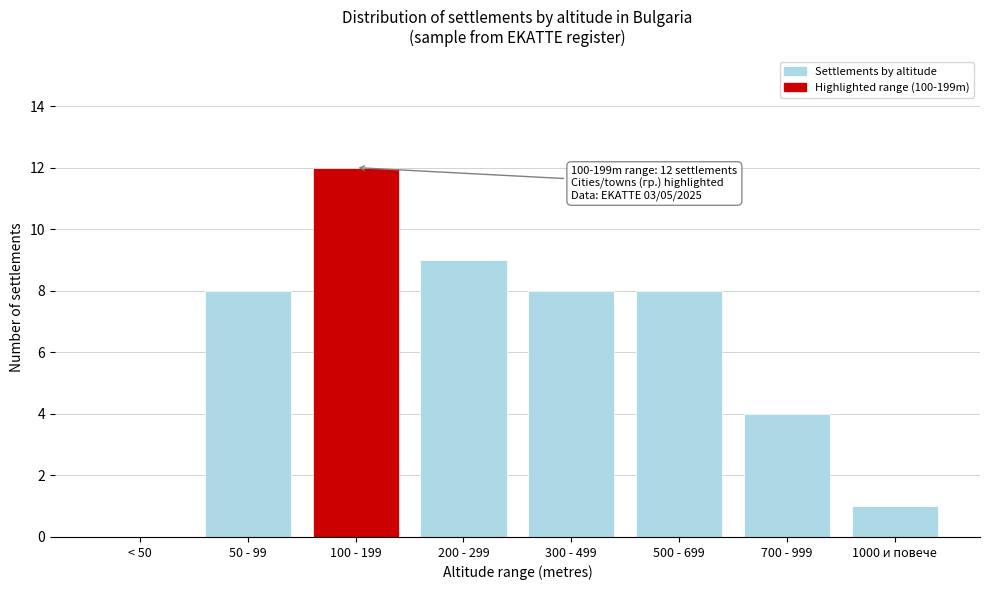

Reading left to right, extract all data points from this chart.

< 50=0	50 - 99=8	100 - 199=12	200 - 299=9	300 - 499=8	500 - 699=8	700 - 999=4	1000 и повече=1